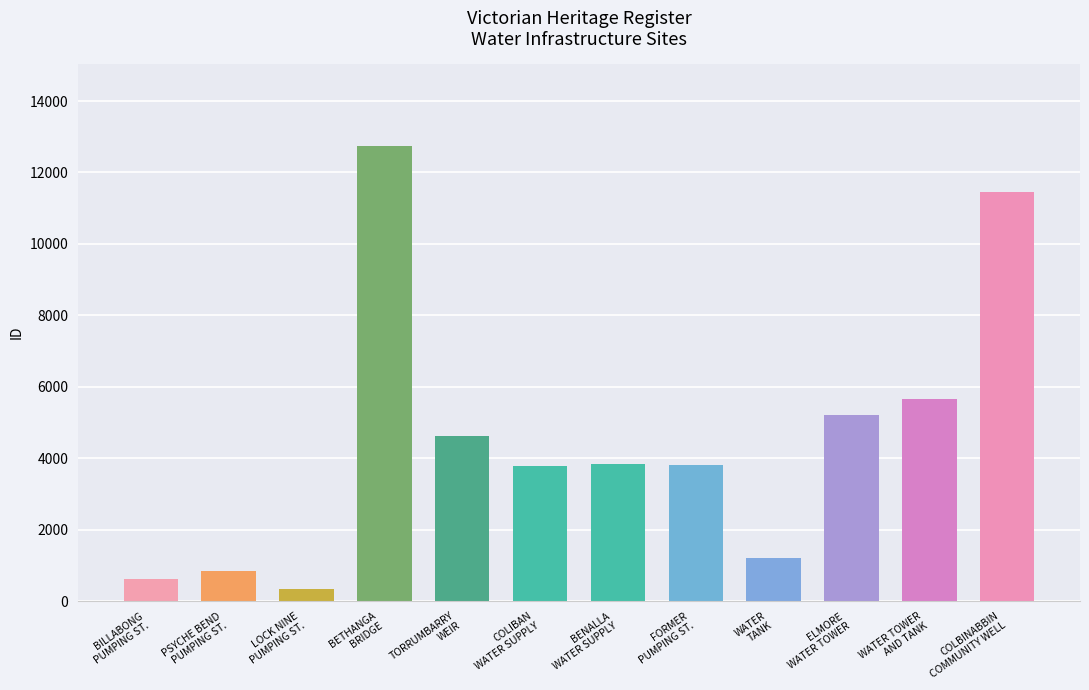

How many distinct data groups are displayed?

1